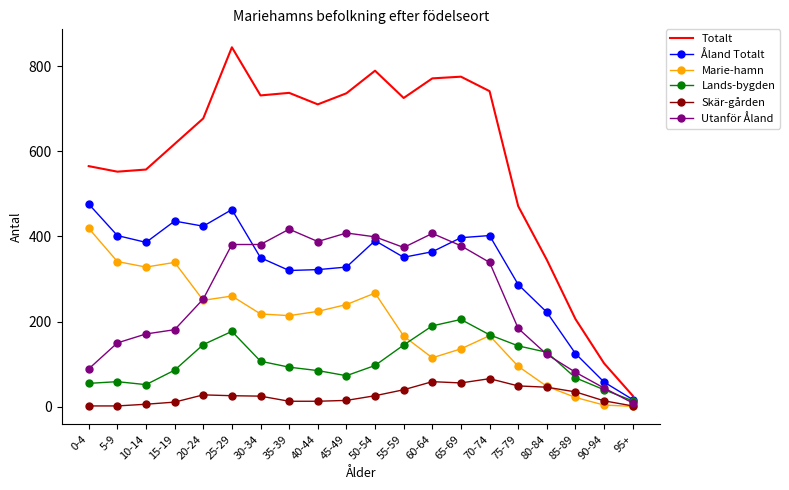

What are all the series names shown in the legend?

Totalt, Åland Totalt, Marie-hamn, Lands-bygden, Skär-gården, Utanför Åland